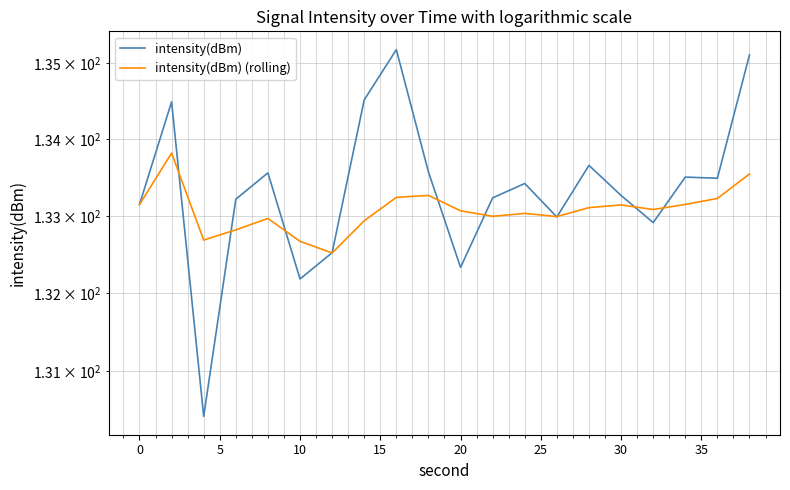

What is the average value of the intensity(dBm) (rolling) series?

133.1